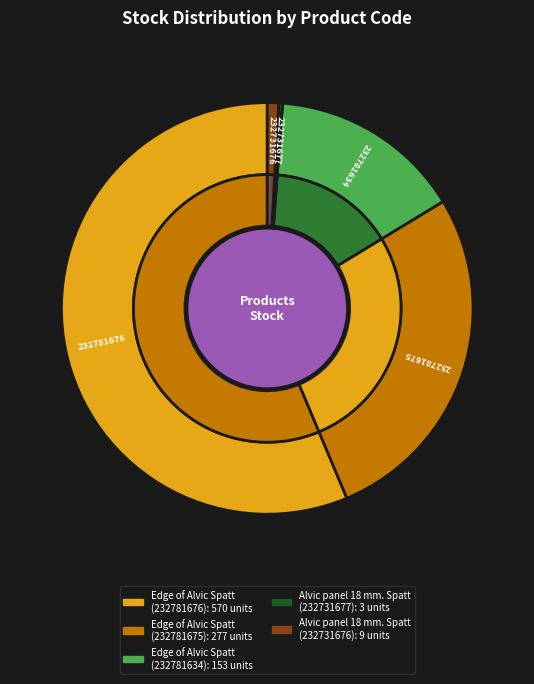

Rank the categories by value from lowest to highest.

Alvic panel 18 mm. Spatt (232731677), Alvic panel 18 mm. Spatt (232731676), Edge of Alvic Spatt (232781634), Edge of Alvic Spatt (232781675), Edge of Alvic Spatt (232781676)